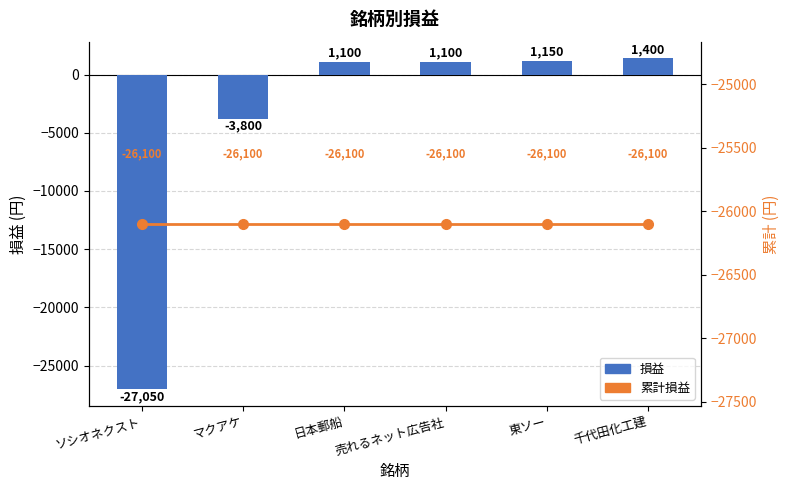

Rank the categories by 累計損益 value from highest to lowest.

ソシオネクスト, マクアケ, 日本郵船, 売れるネット広告社, 東ソー, 千代田化工建